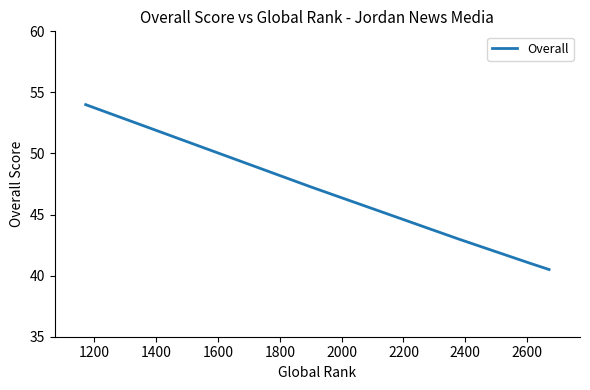

True or false: there are more than 0 points higher than both neighbors.

False